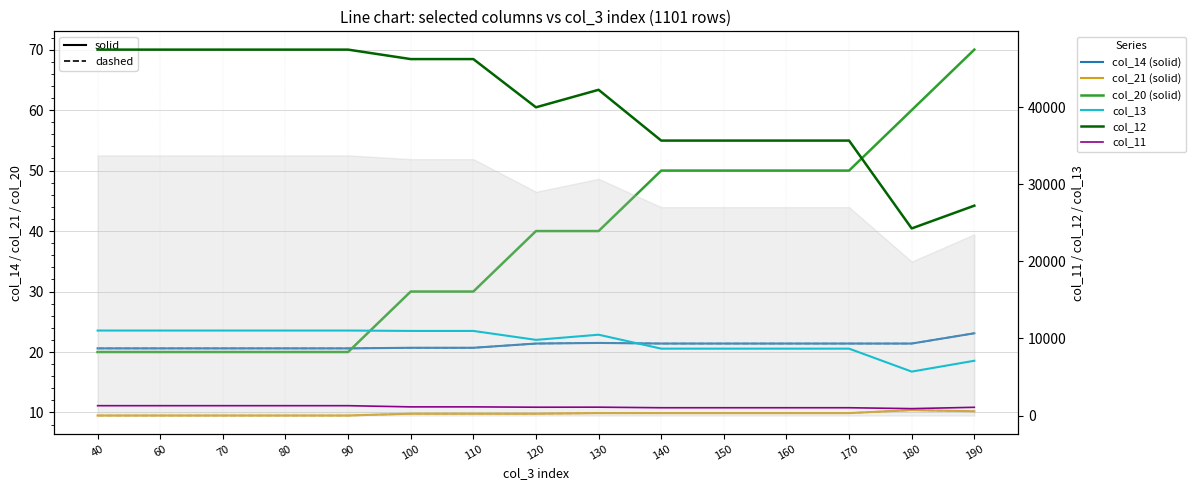

True or false: col_11 (1275) and col_12 (47455) intersect in this chart.

False